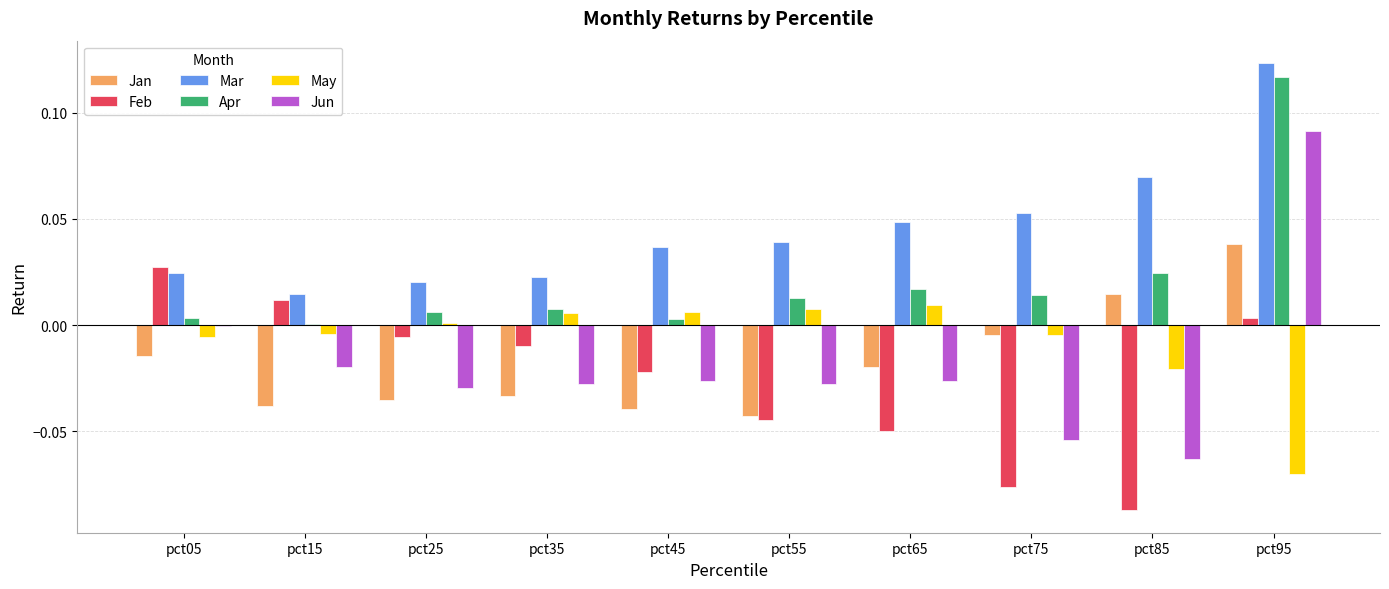

True or false: Mar has a value of 0.0 at pct65.

True